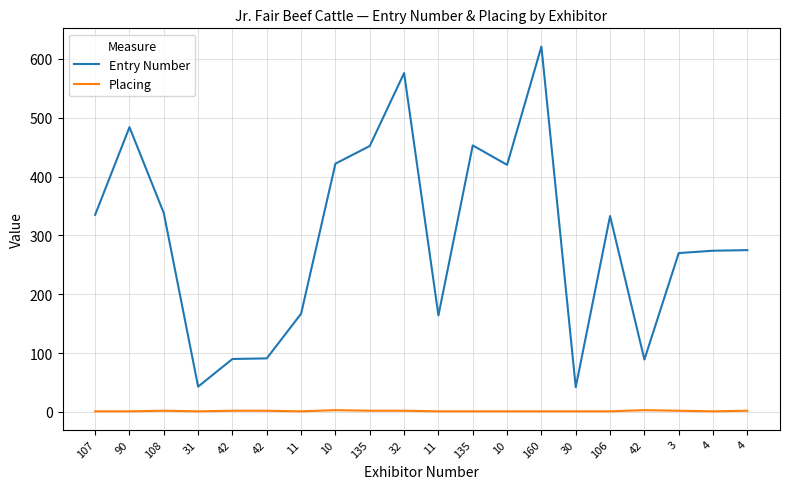

How many lines are shown in the chart?

2